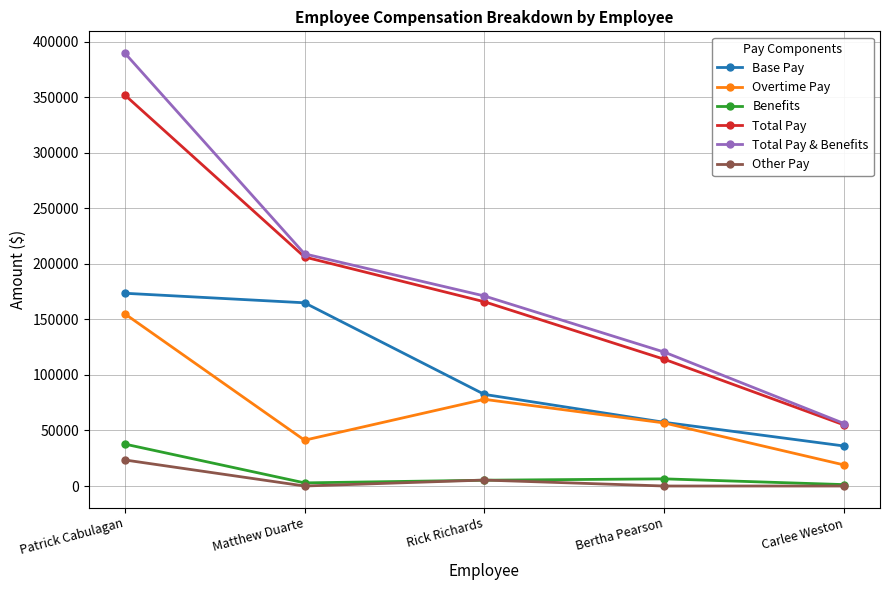

The value of Other Pay at Rick Richards is 5354.8. True or false?

True